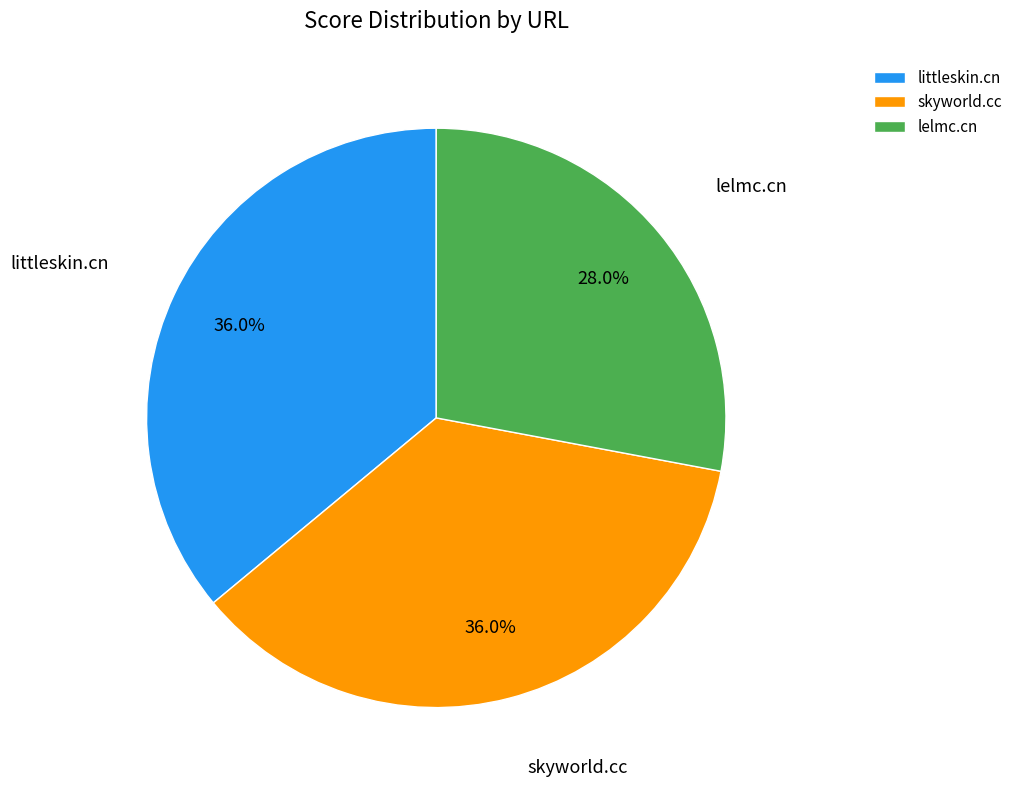

Which slice is the smallest?

lelmc.cn